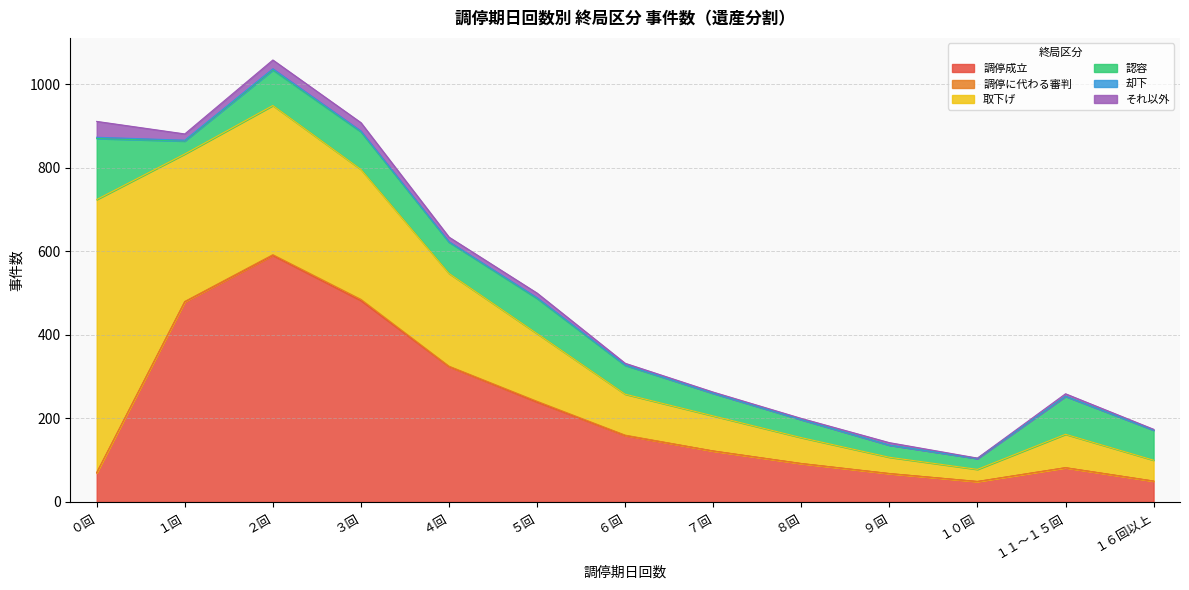

Is it true that 調停成立 equals 239 at ５回?

True